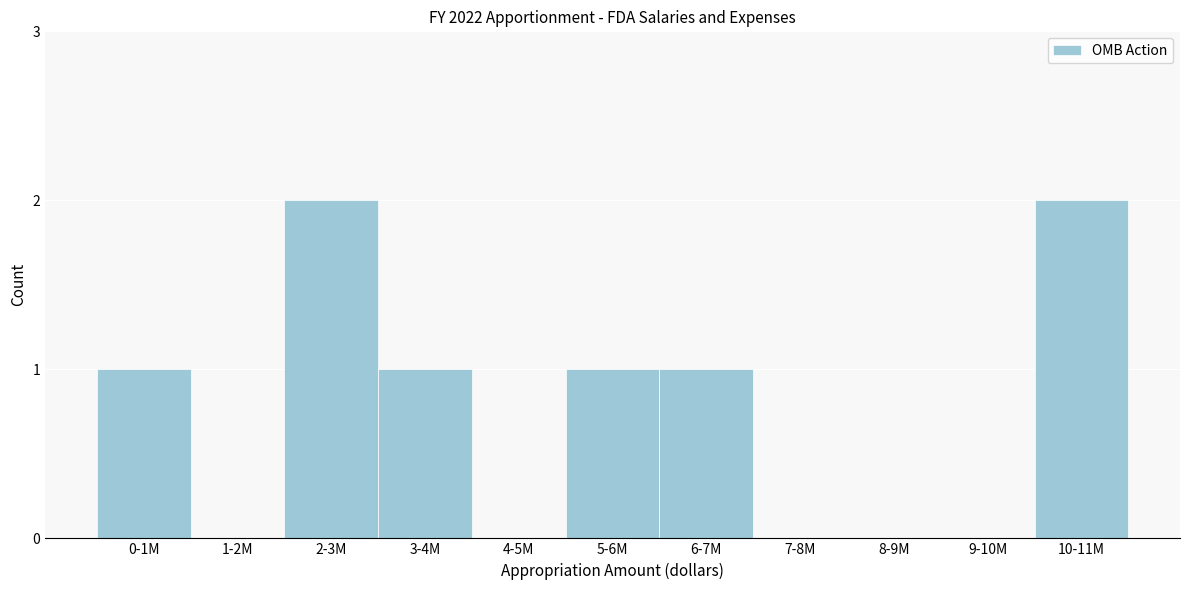

Reading left to right, transcribe all the data shown in this chart.

0-1M=1	1-2M=0	2-3M=2	3-4M=1	4-5M=0	5-6M=1	6-7M=1	7-8M=0	8-9M=0	9-10M=0	10-11M=2